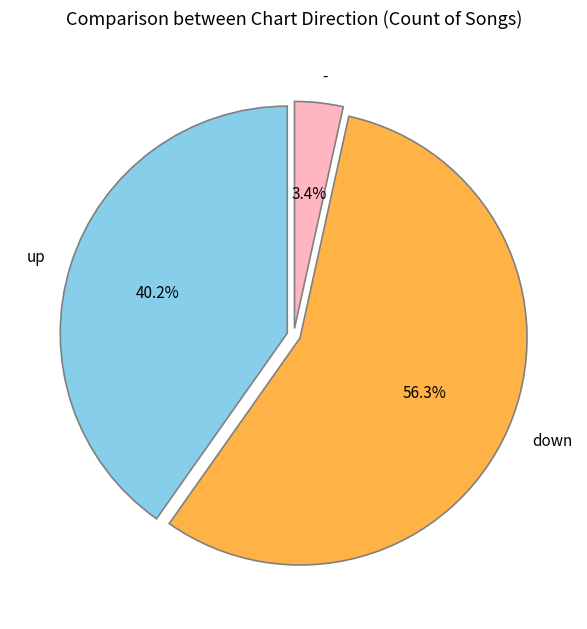

What is the majority slice?

down